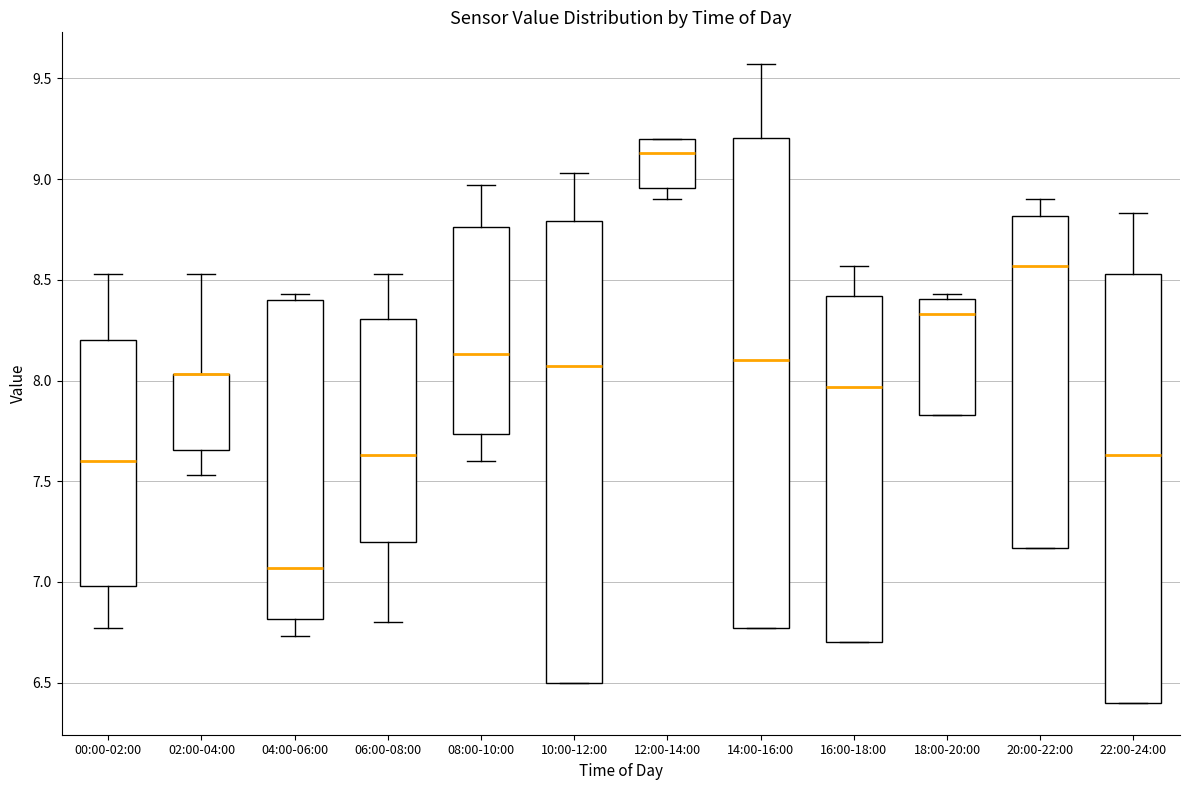

Reading left to right, read every box against the y-axis: the position of its median line, the range the box covers, and the ends of its whiskers. The values are not printed on the chart, so give them approximately, as read against the axis.

00:00-02:00: median 7.60, box 7.00 to 8.20, whiskers 6.75 to 8.55
02:00-04:00: median 8.05 (drawn on the box's upper edge), box 7.65 to 8.05, whiskers 7.55 to 8.55
04:00-06:00: median 7.05, box 6.80 to 8.40, whiskers 6.75 to 8.45
06:00-08:00: median 7.65, box 7.20 to 8.30, whiskers 6.80 to 8.55
08:00-10:00: median 8.15, box 7.75 to 8.75, whiskers 7.60 to 8.95
10:00-12:00: median 8.05, box 6.50 to 8.80, whiskers 6.50 to 9.05
12:00-14:00: median 9.15, box 8.95 to 9.20, whiskers 8.90 to 9.20
14:00-16:00: median 8.10, box 6.75 to 9.20, whiskers 6.75 to 9.55
16:00-18:00: median 7.95, box 6.70 to 8.40, whiskers 6.70 to 8.55
18:00-20:00: median 8.35, box 7.85 to 8.40, whiskers 7.85 to 8.45
20:00-22:00: median 8.55, box 7.15 to 8.80, whiskers 7.15 to 8.90
22:00-24:00: median 7.65, box 6.40 to 8.55, whiskers 6.40 to 8.85